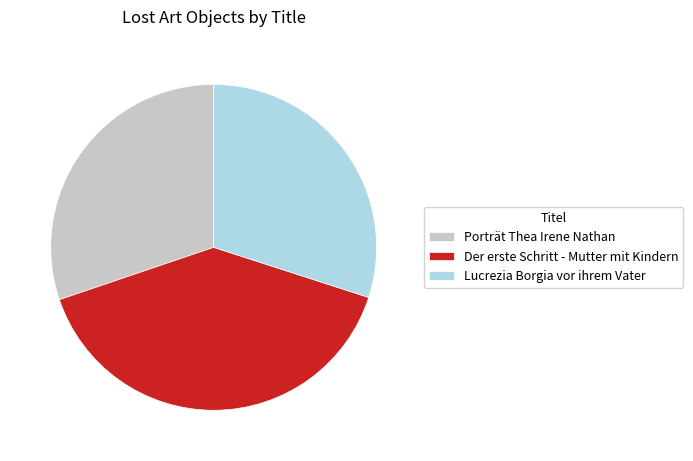

Is there any slice that represents more than half of the pie?

No